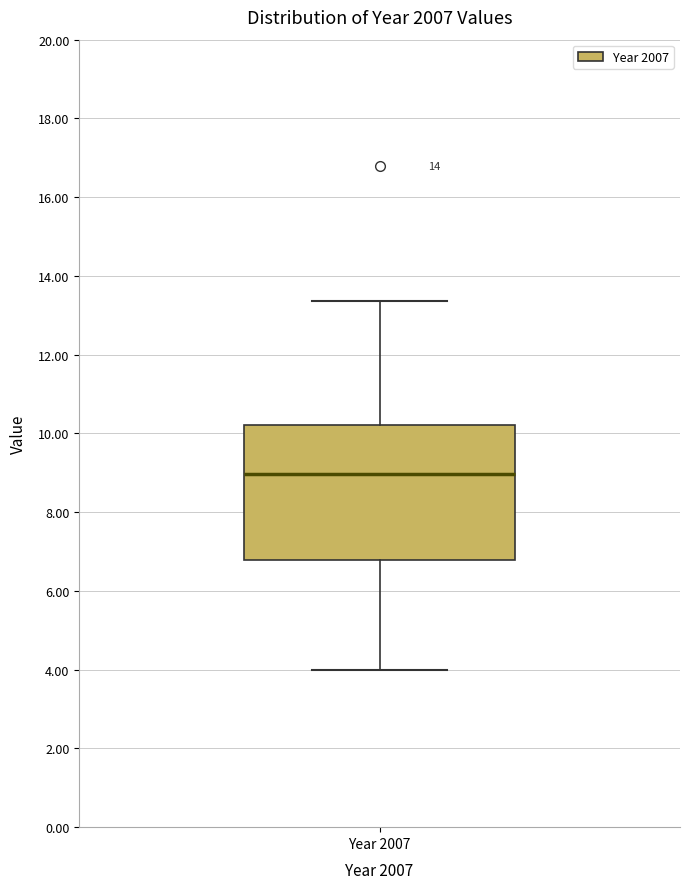

Read this box plot against the y-axis: the position of the median line, the range covered by the box, and the ends of both whiskers. The values are not printed on the chart, so give them approximately, as read against the axis.

median 9.0, box 6.8 to 10.2, whiskers 4.0 to 13.4